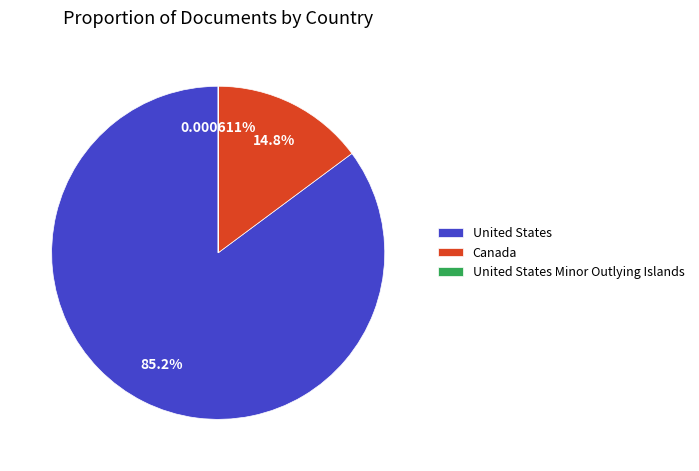

What is the largest slice in the pie chart?

United States